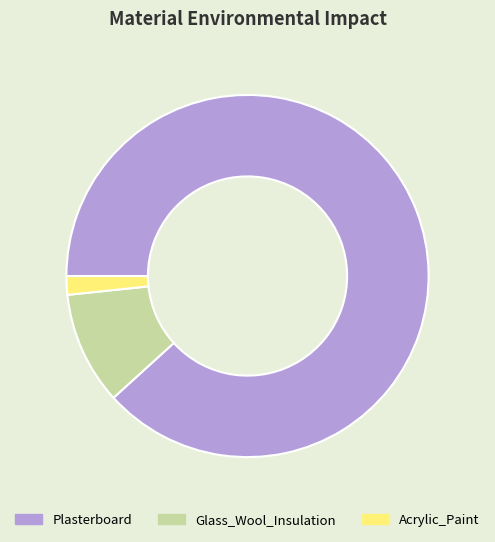

What is the smallest slice in the pie chart?

Acrylic_Paint